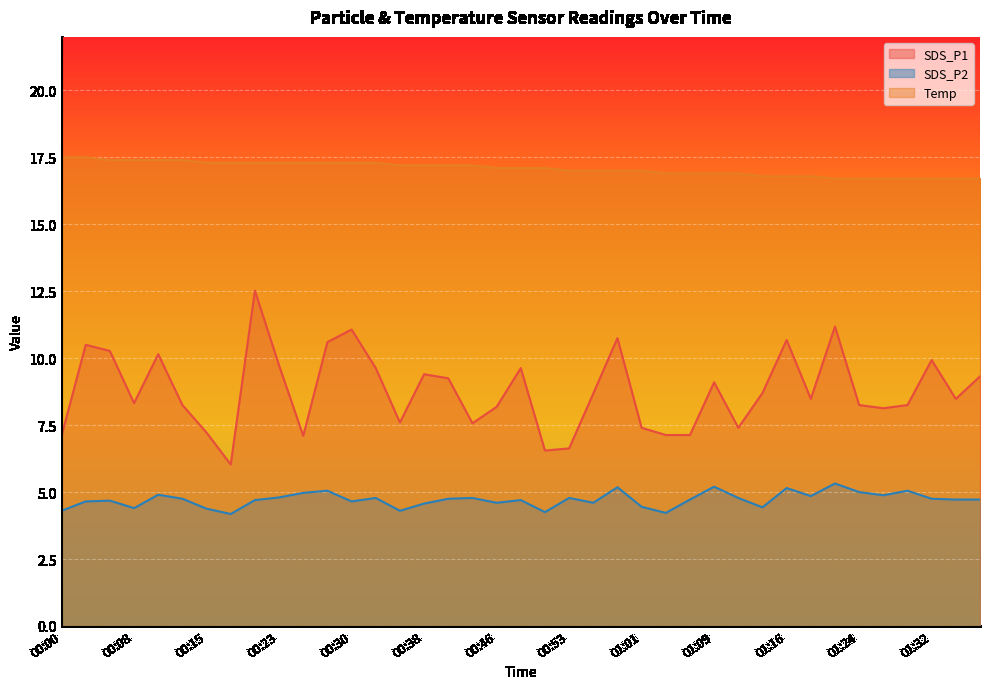

Is the value of SDS_P2 at 00:33 greater than the value of SDS_P1 at 01:29?

No